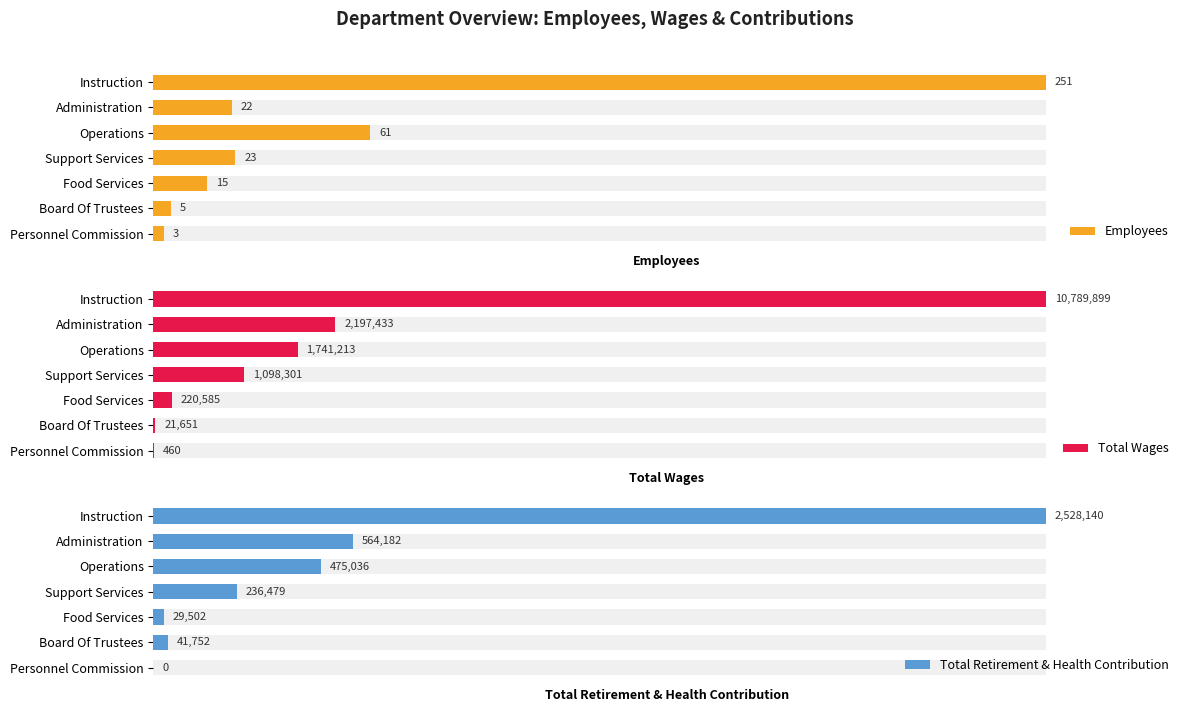

Is it true that Total Retirement & Health Contribution equals 0 at Personnel Commission?

True